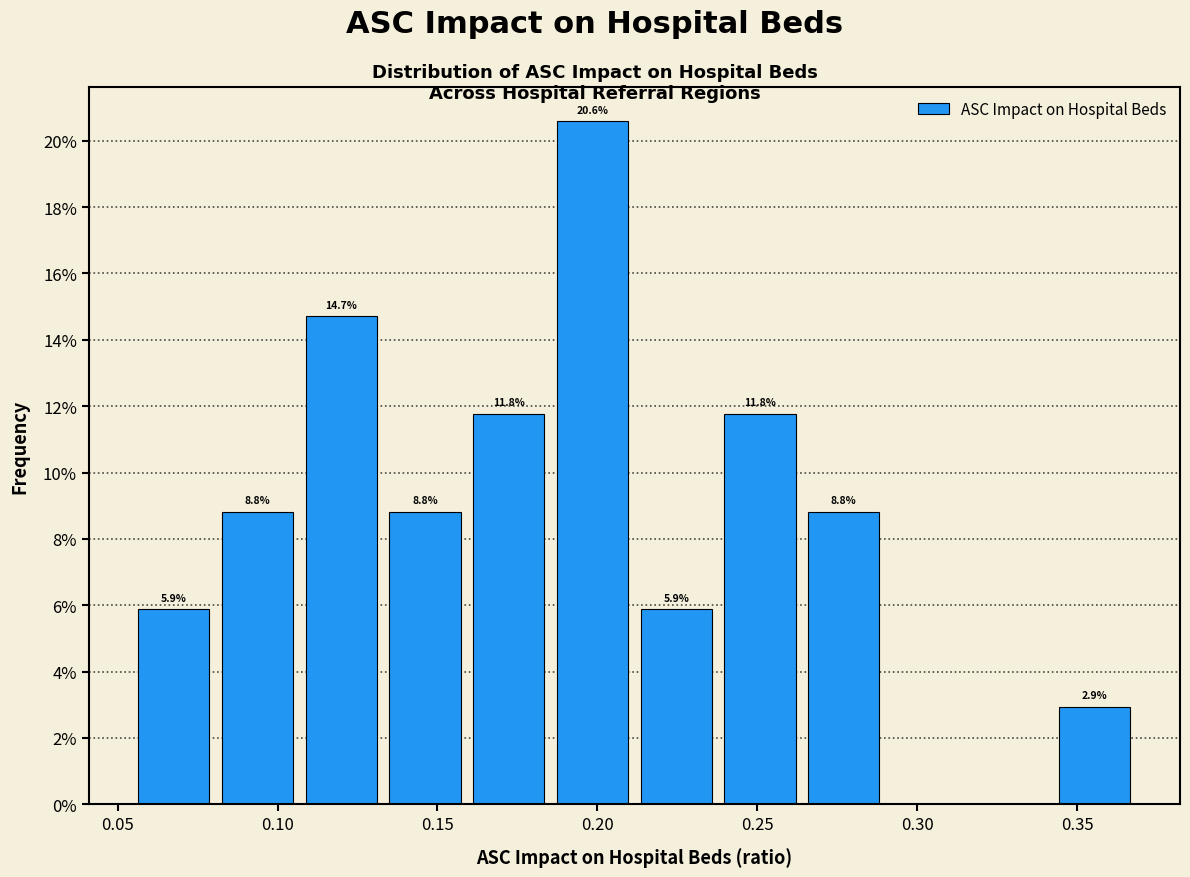

Which range on the x-axis has the tallest bar?

0.185 to 0.210